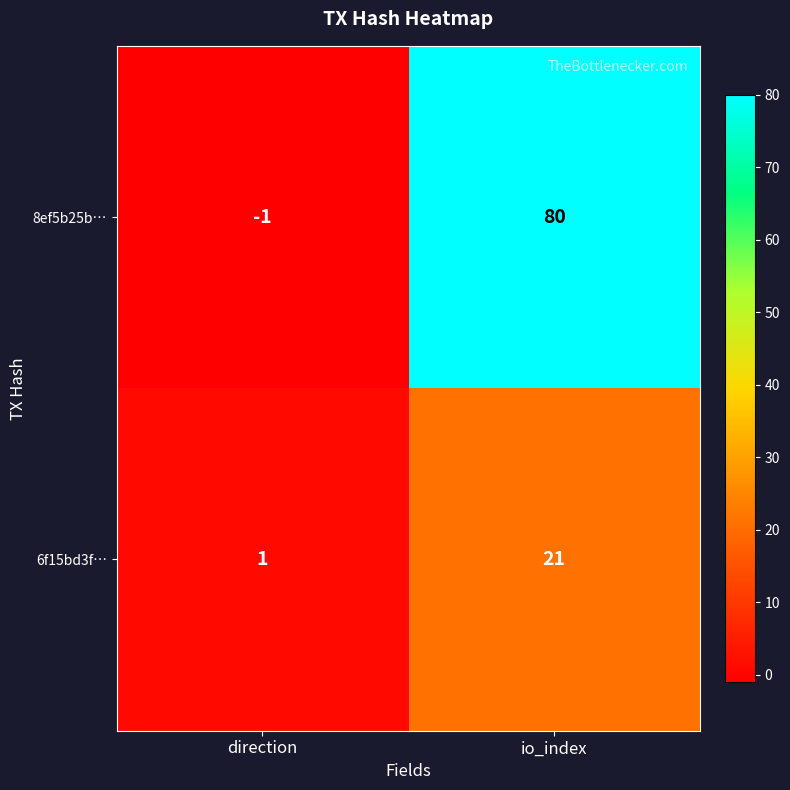

Is it true that 8ef5b25b… equals -1 at direction?

True